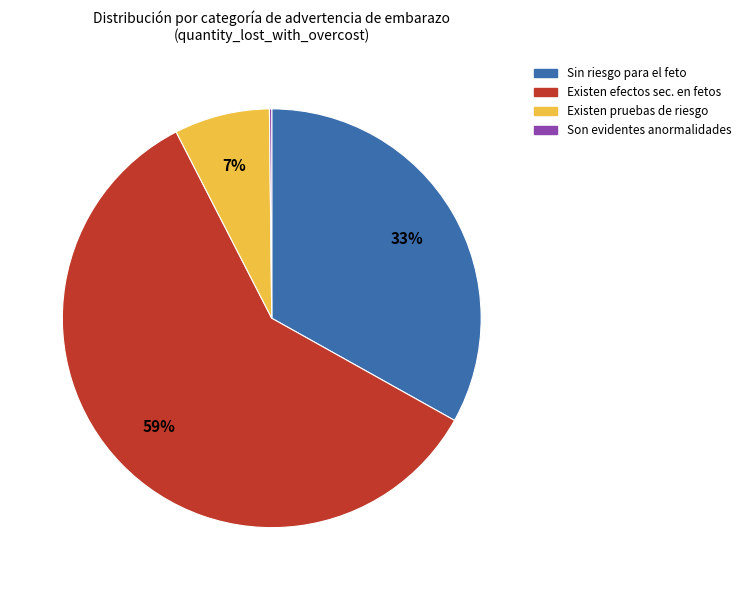

To the nearest percent, what is the average slice percentage?

25%